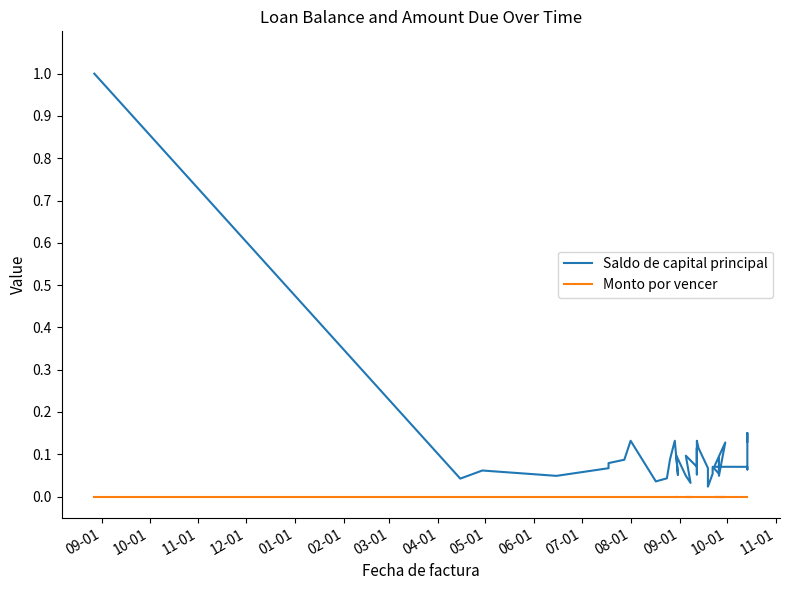

What is the highest value of the Saldo de capital principal series?

1.0